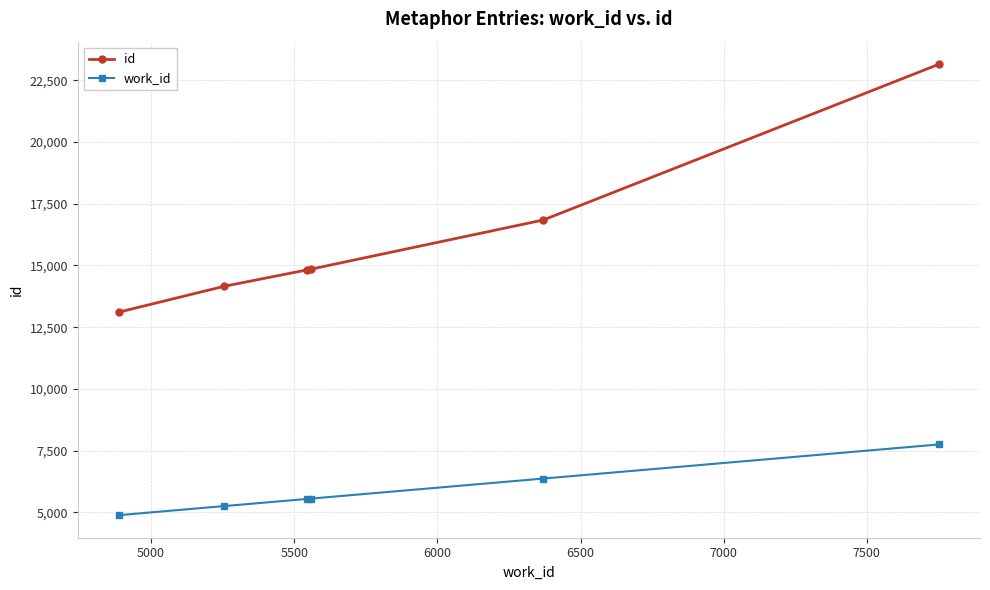

List the series in order of their peak value, highest first.

id, work_id